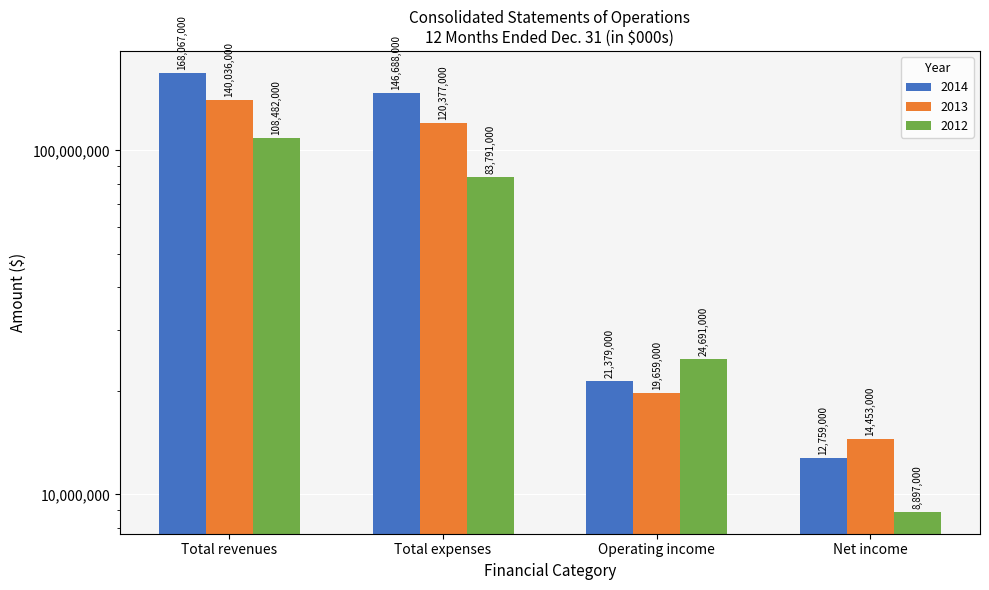

List the series in order of their overall mean, highest first.

2014, 2013, 2012